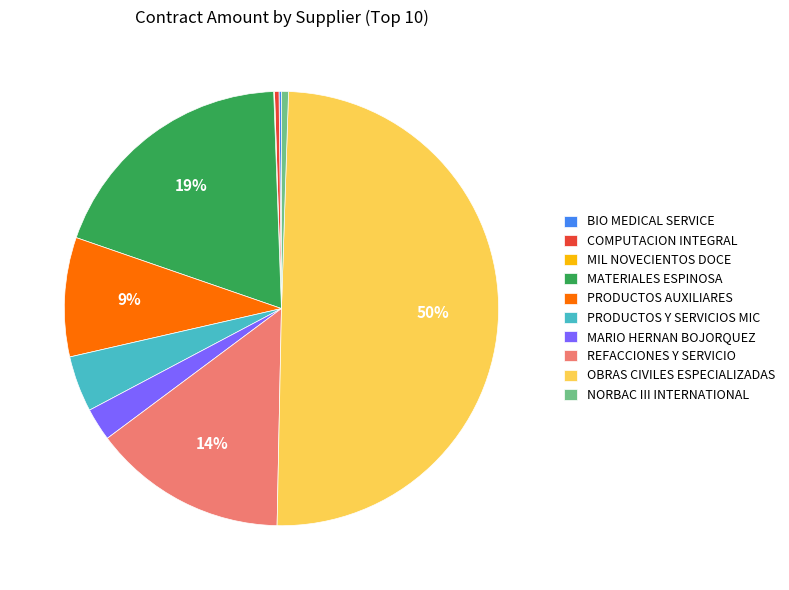

To the nearest percent, what is the combined percentage of PRODUCTOS AUXILIARES and PRODUCTOS Y SERVICIOS MIC?

13%